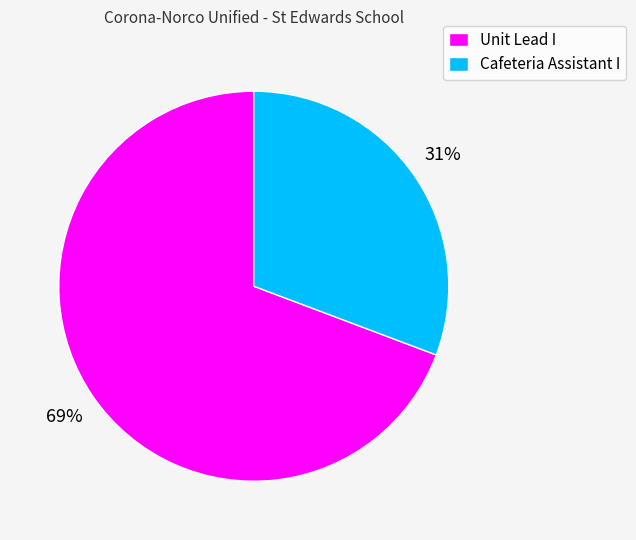

To the nearest percent, what portion does Unit Lead I represent?

69%